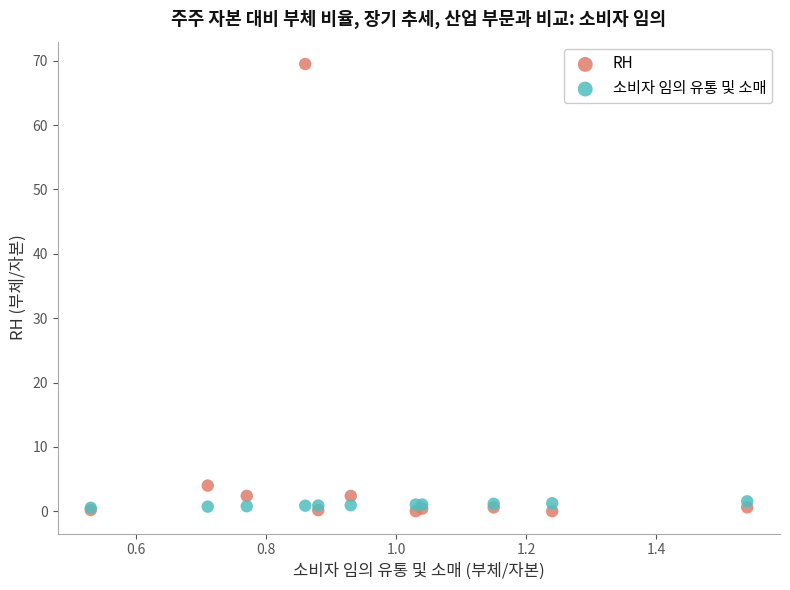

In the RH series, what Y value is closest to 34?

4.0